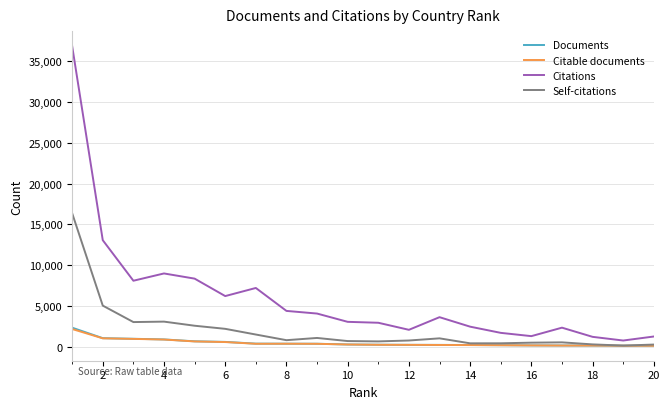

Which series has the largest range (max minus min)?

Citations